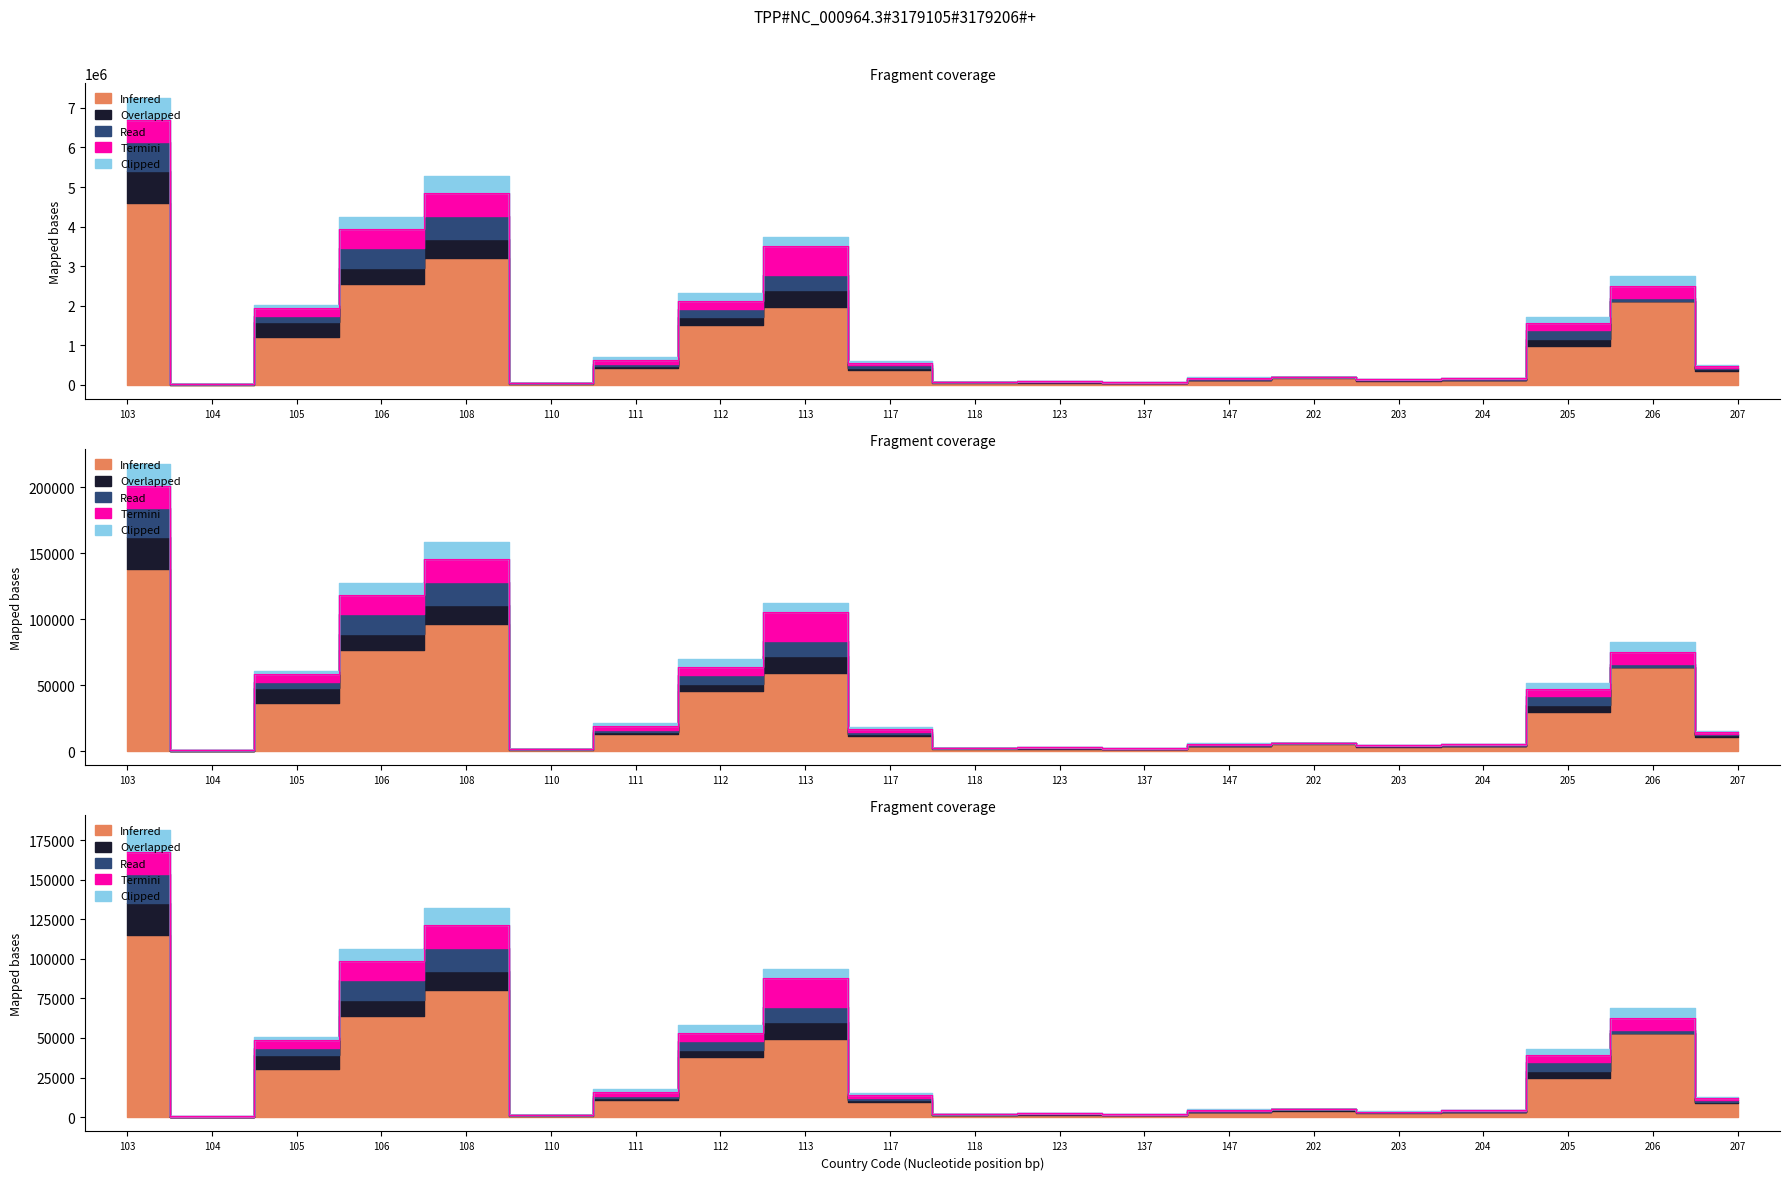

What is the approximate value of Overlapped at 207, to the nearest 10?

44920